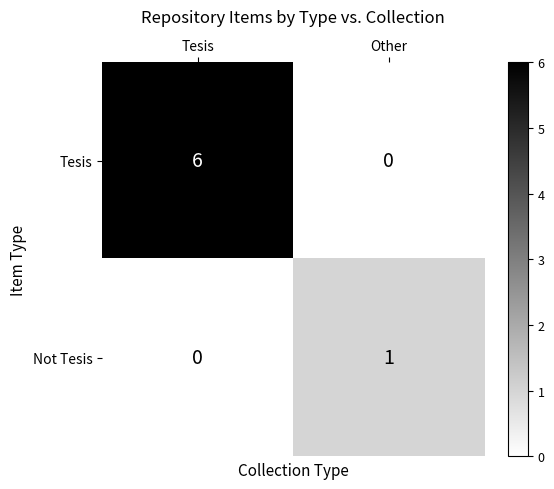

What is the spread (max minus min) of values at Tesis?

6